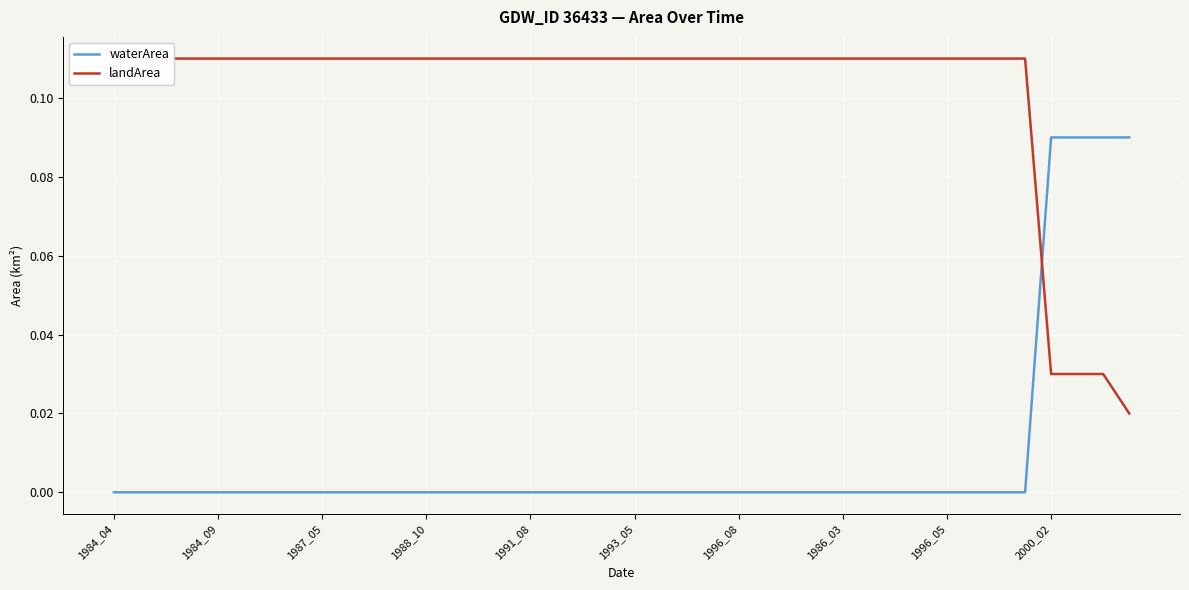

How many lines are shown in the chart?

2